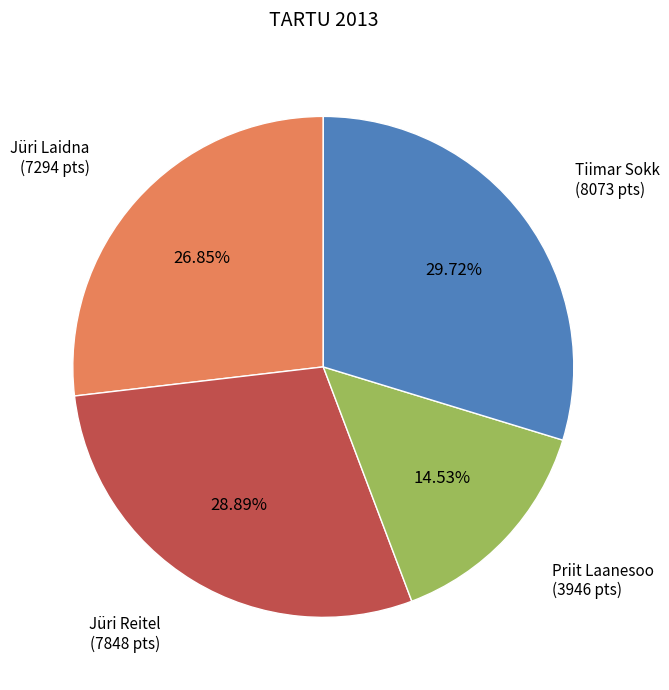

Is there any slice that represents more than half of the pie?

No